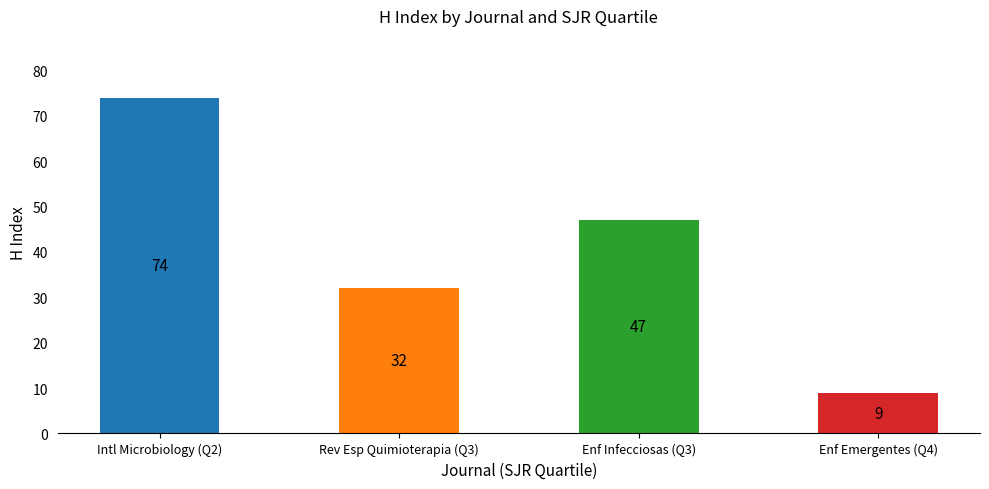

Rank the categories by value from highest to lowest.

Intl Microbiology (Q2), Enf Infecciosas (Q3), Rev Esp Quimioterapia (Q3), Enf Emergentes (Q4)